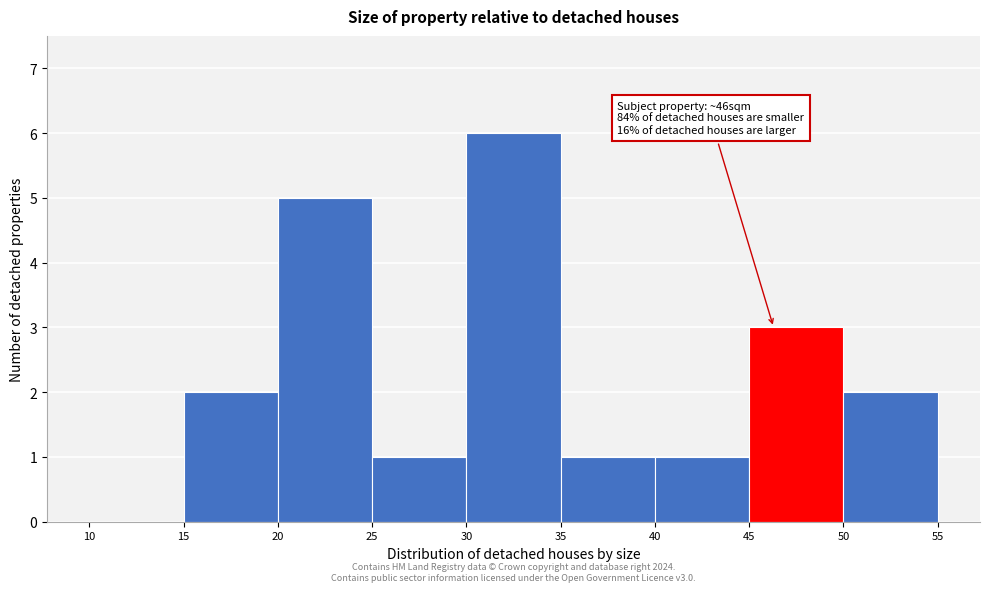

Which range on the x-axis has the tallest bar?

30 to 35